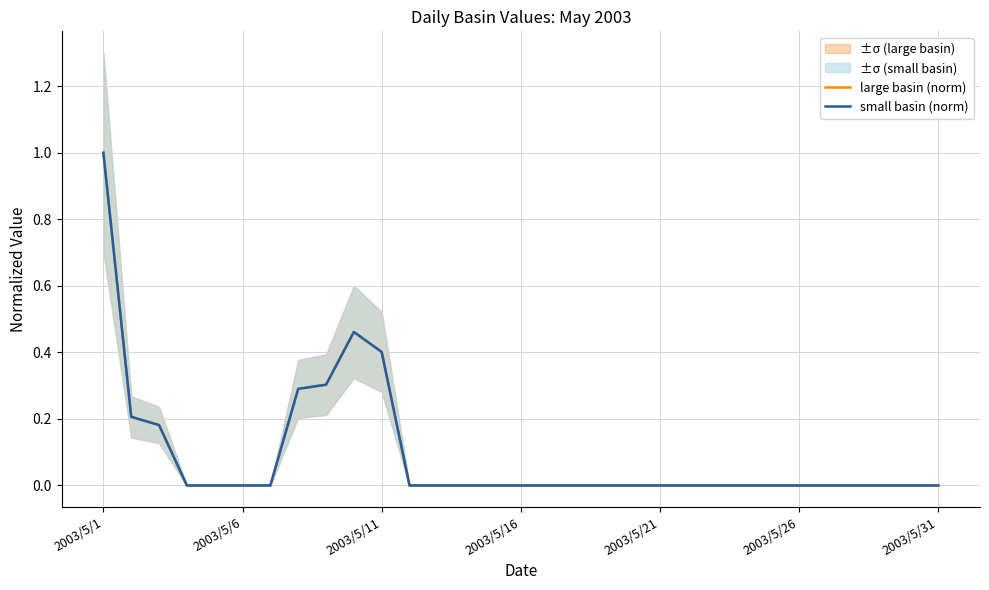

Where is the first local maximum for large basin (norm)?

9